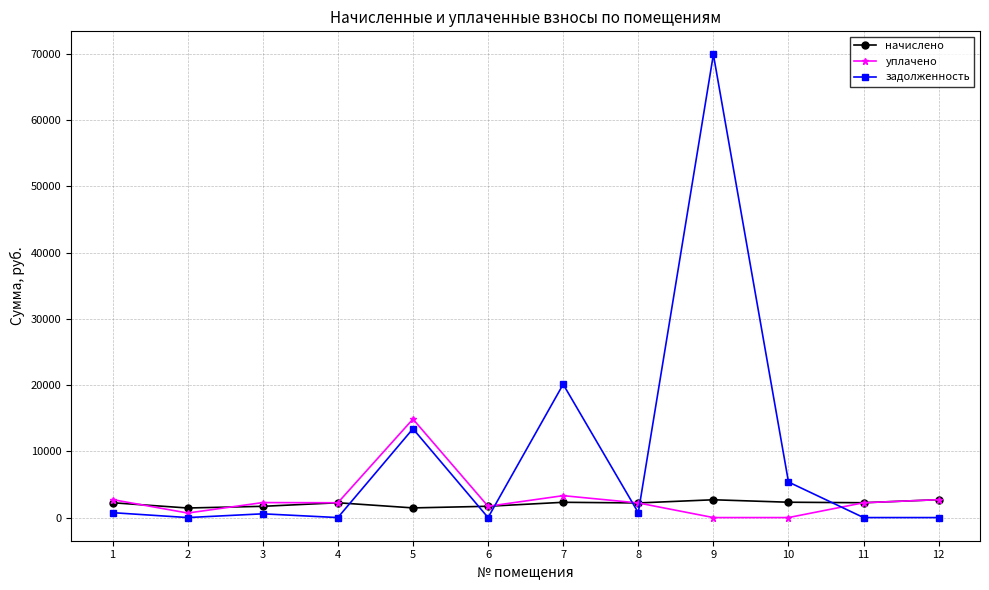

Which series has the widest spread of values?

задолженность